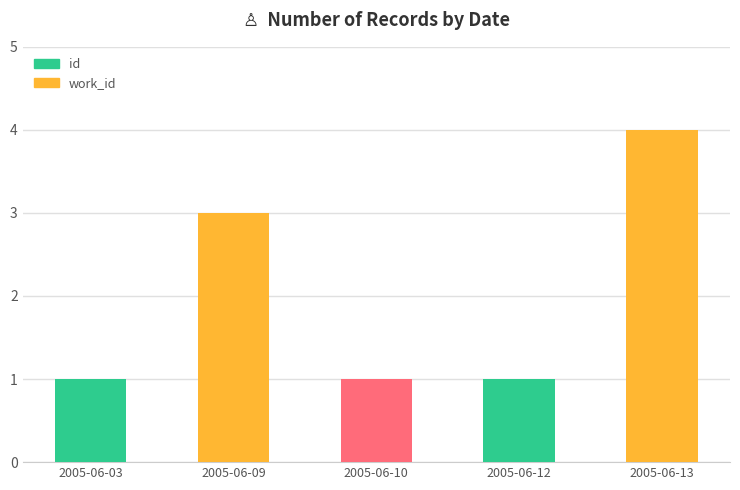

How many categories are shown in the chart?

5